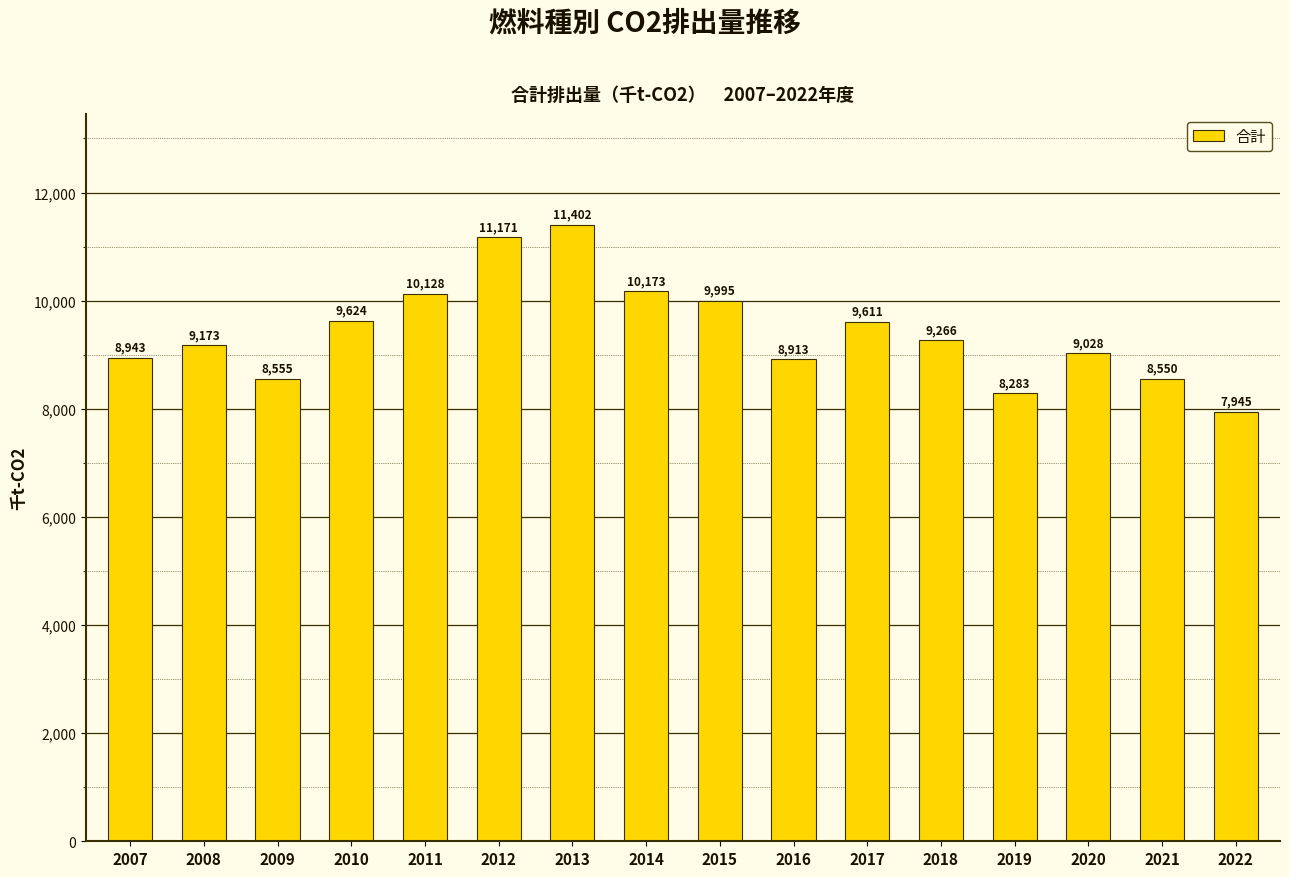

List the labels in order of value, smallest first.

2022, 2019, 2021, 2009, 2016, 2007, 2020, 2008, 2018, 2017, 2010, 2015, 2011, 2014, 2012, 2013